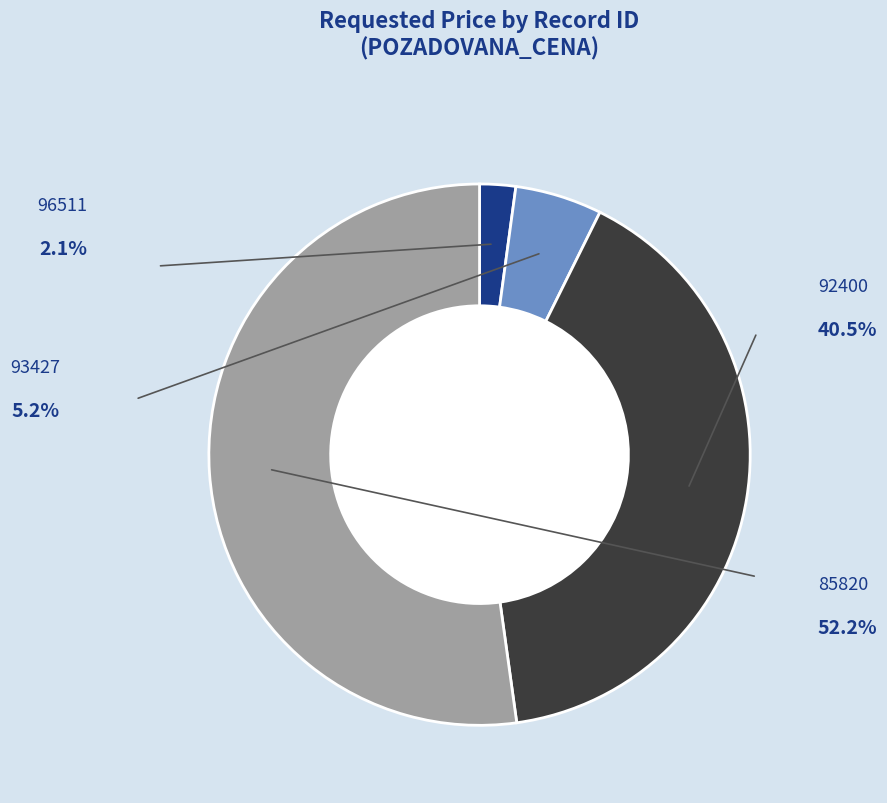

To the nearest percent, what is the difference between the 85820 and 96511 slice percentages?

50%